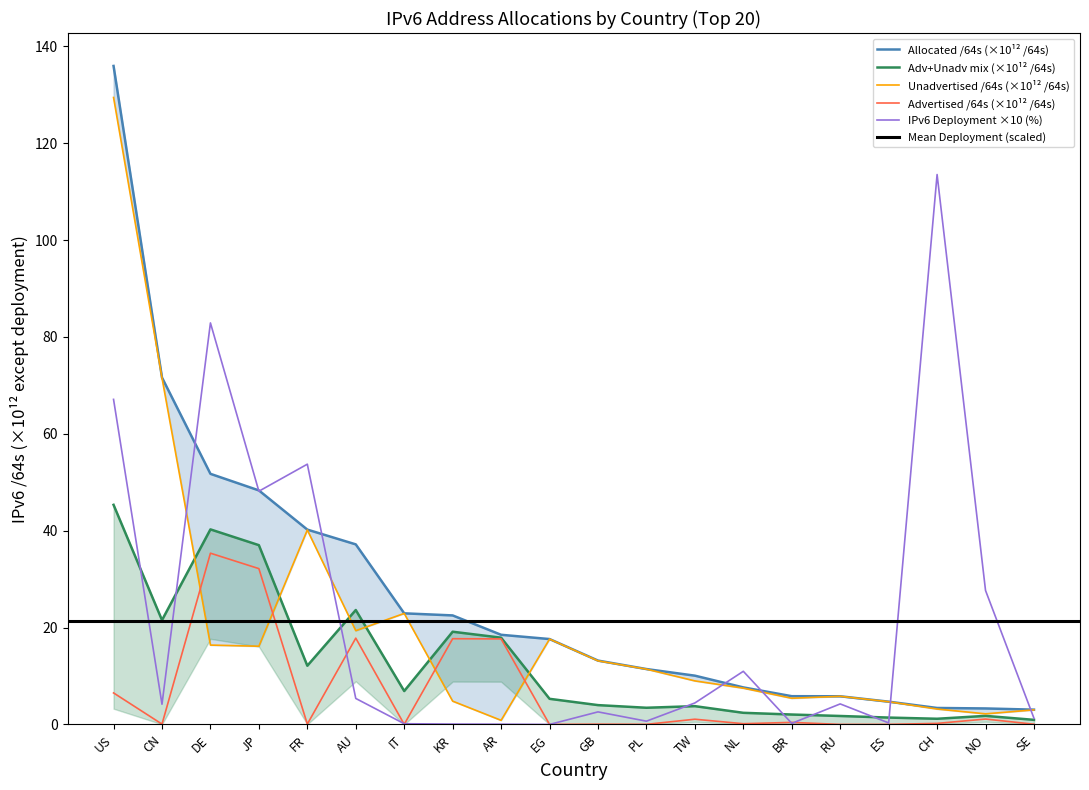

Rank the categories by IPv6 Deployment value from highest to lowest.

CH, DE, US, FR, JP, NO, NL, AU, TW, RU, CN, GB, SE, PL, ES, BR, IT, KR, AR, EG